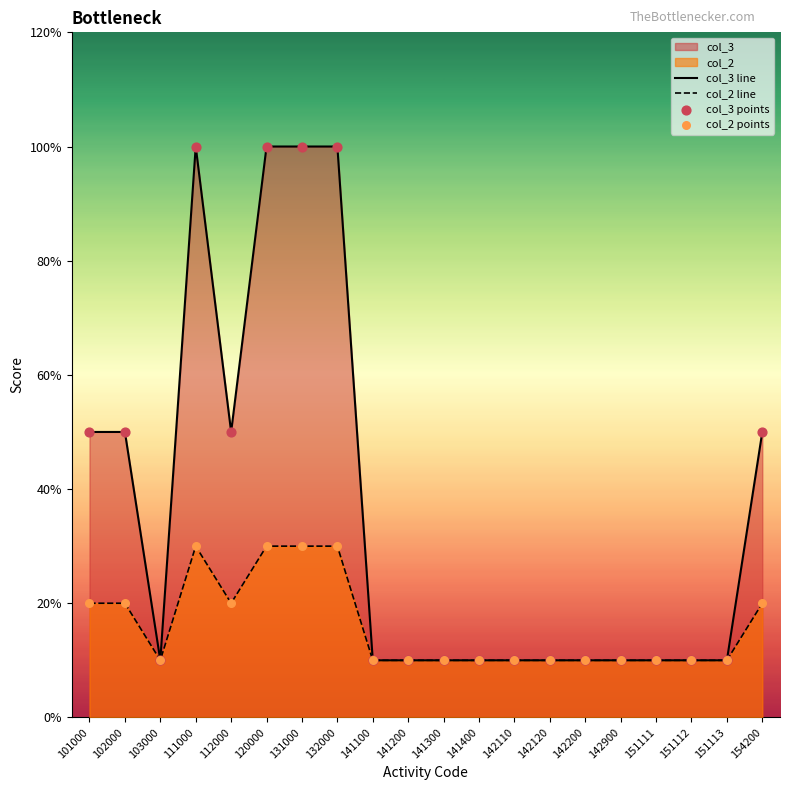

At which category is the sum across all series the highest?

111000